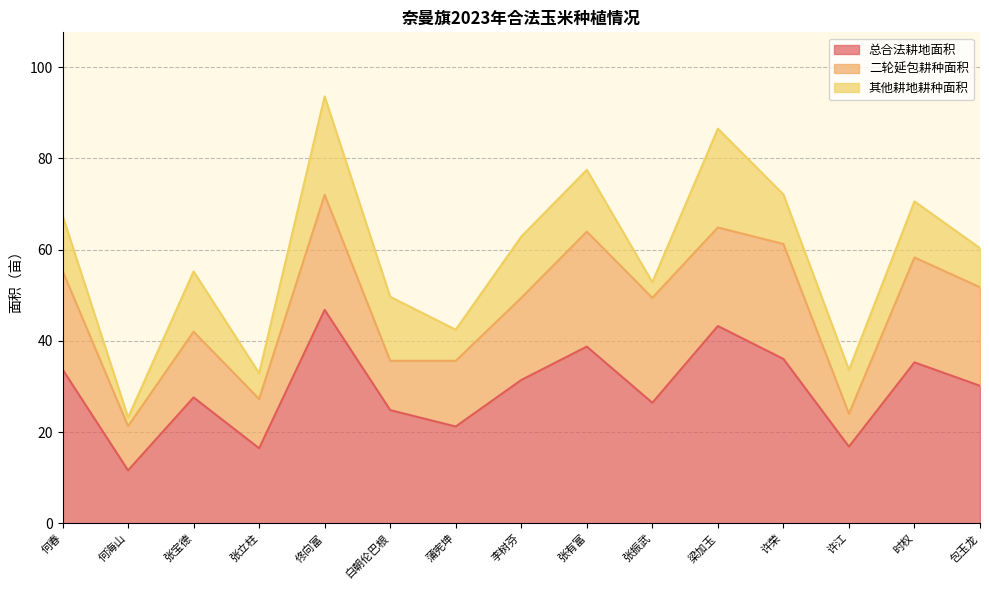

What is the value of the 其他耕地耕种面积 point at the 7th from the left?

6.8